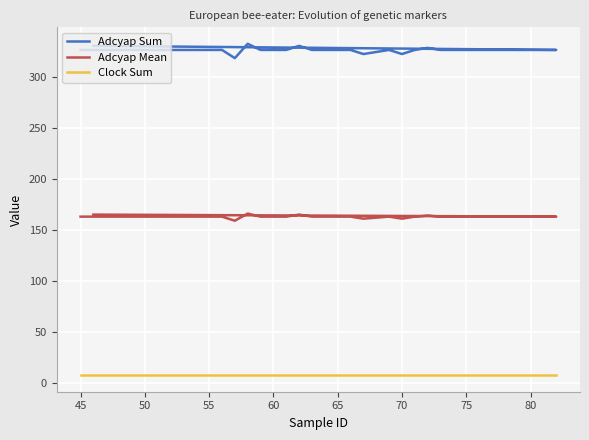

Which series has the largest total across all categories?

Adcyap Sum